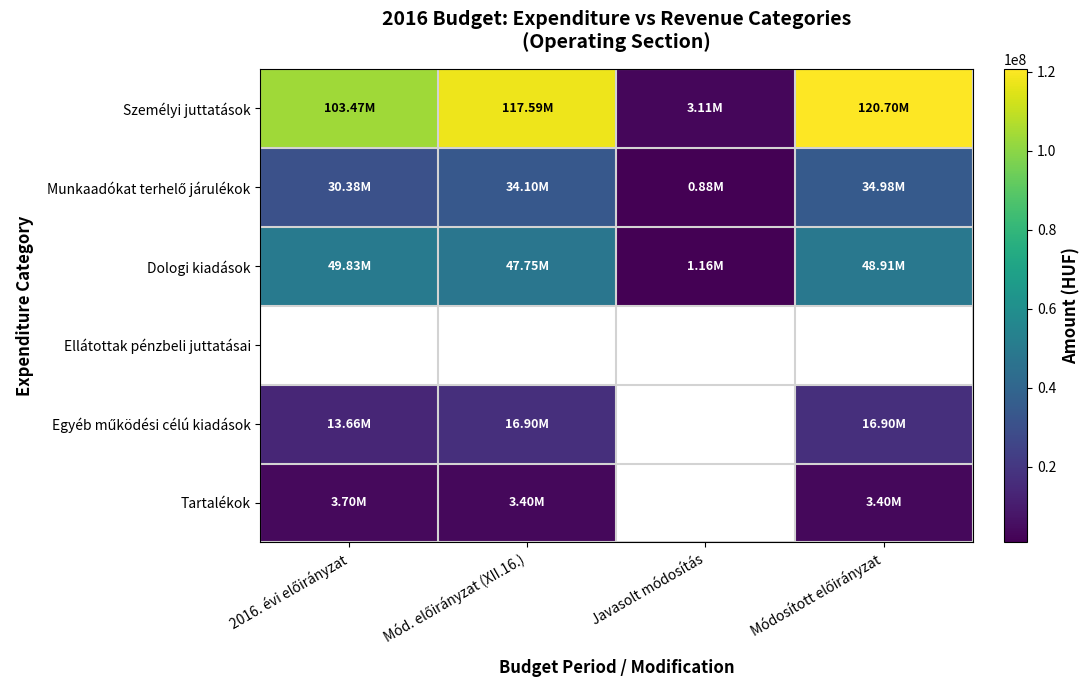

What is the difference between the Munkaadókat terhelő járulékok values at Mód. előirányzat (XII.16.) and 2016. évi előirányzat?

3720524.0